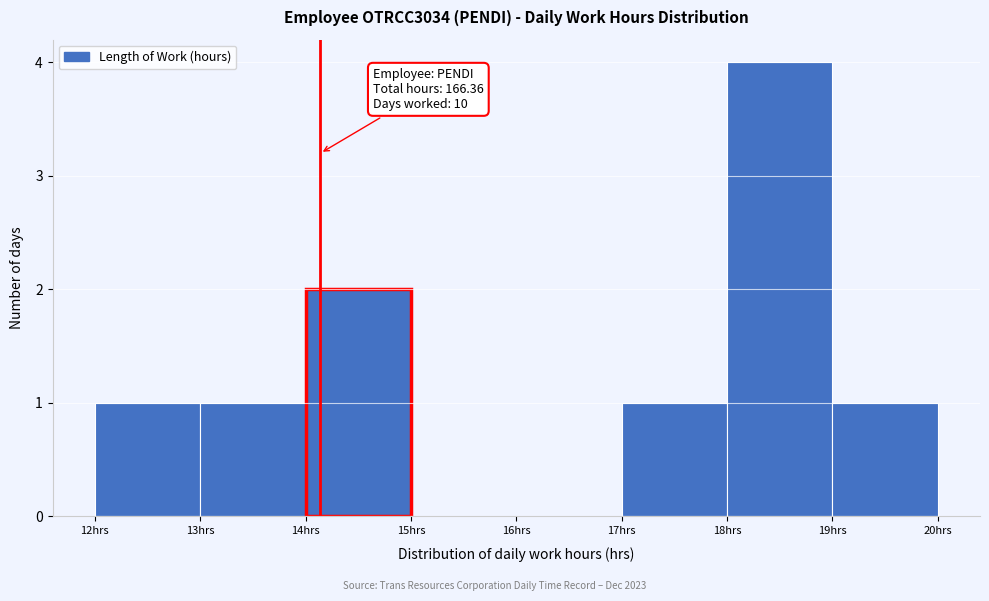

Which range on the x-axis has the tallest bar?

18 to 19